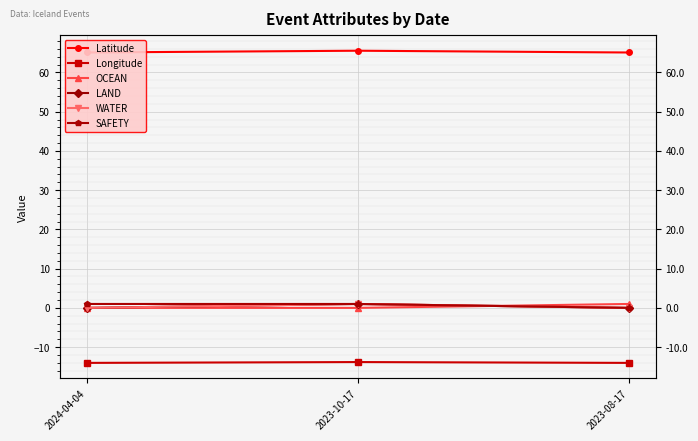

At which label is SAFETY closest to 0?

2023-08-17